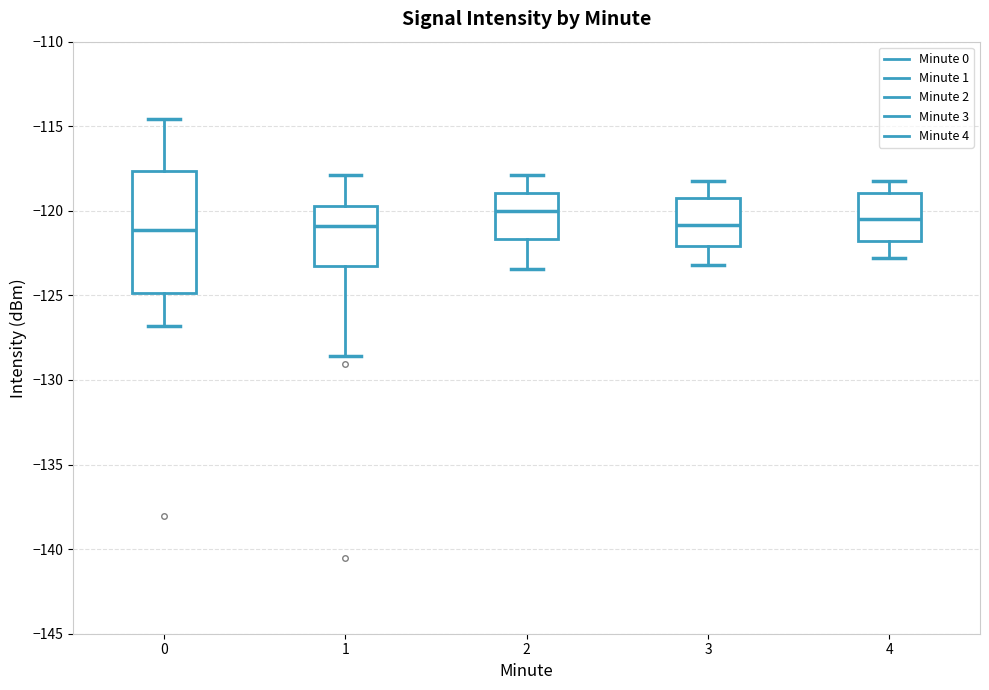

Reading left to right, read every box against the y-axis: the position of its median line, the range the box covers, and the ends of its whiskers. The values are not printed on the chart, so give them approximately, as read against the axis.

0: median -121.0, box -125.0 to -117.5, whiskers -127.0 to -114.5
1: median -121.0, box -123.5 to -119.5, whiskers -128.5 to -118.0
2: median -120.0, box -121.5 to -119.0, whiskers -123.5 to -118.0
3: median -121.0, box -122.0 to -119.0, whiskers -123.0 to -118.0
4: median -120.5, box -122.0 to -119.0, whiskers -123.0 to -118.0